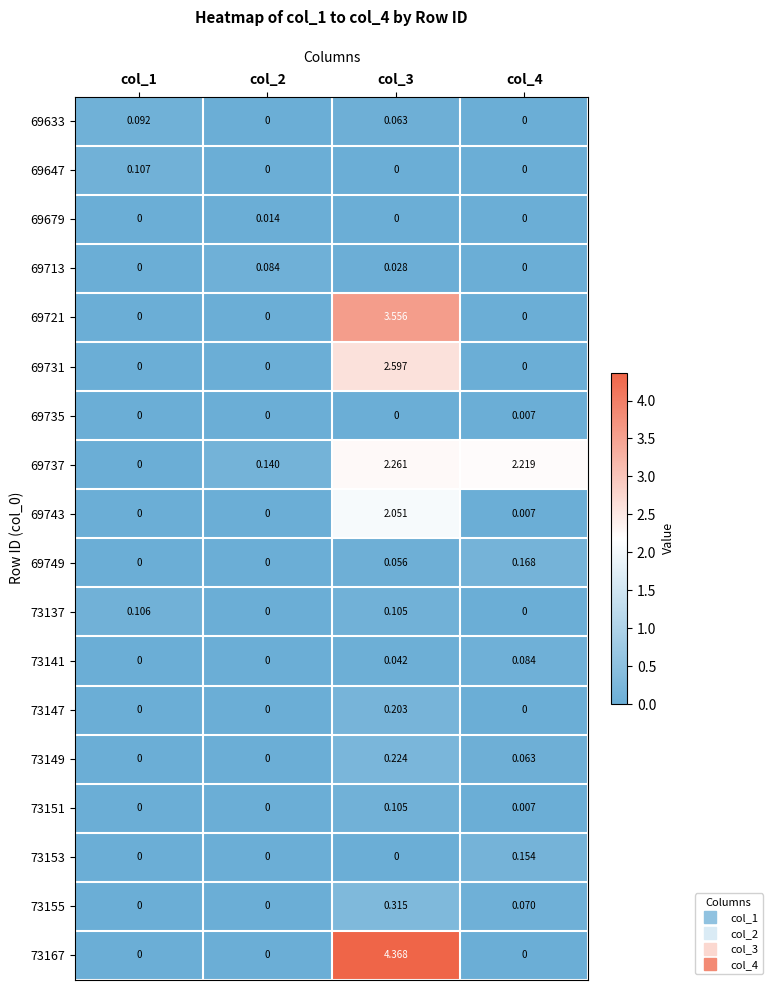

Is the value of 69633 at col_3 greater than the value of 69647 at col_3?

Yes